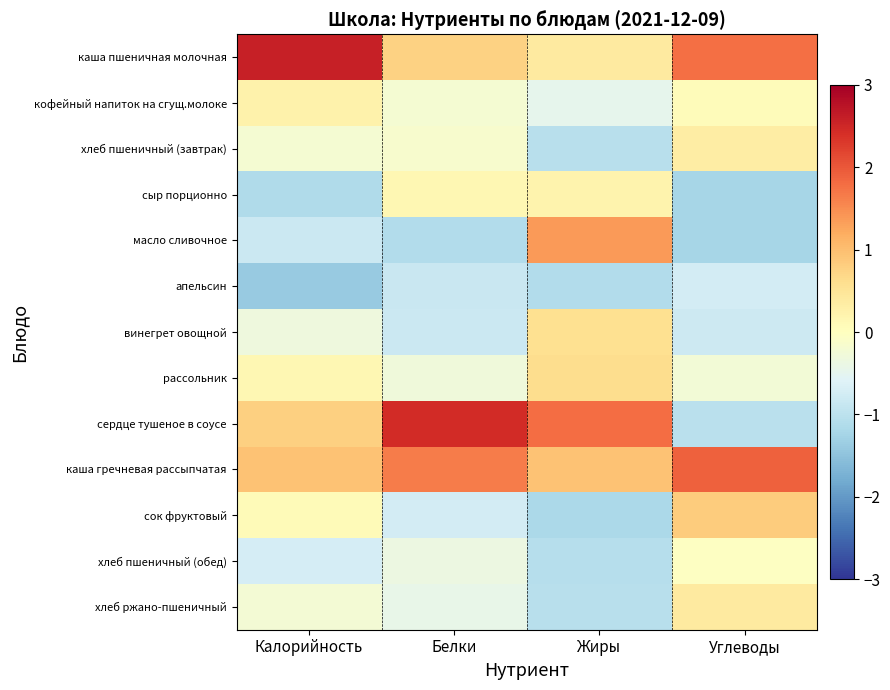

What is the minimum value shown in the chart?

-1.4